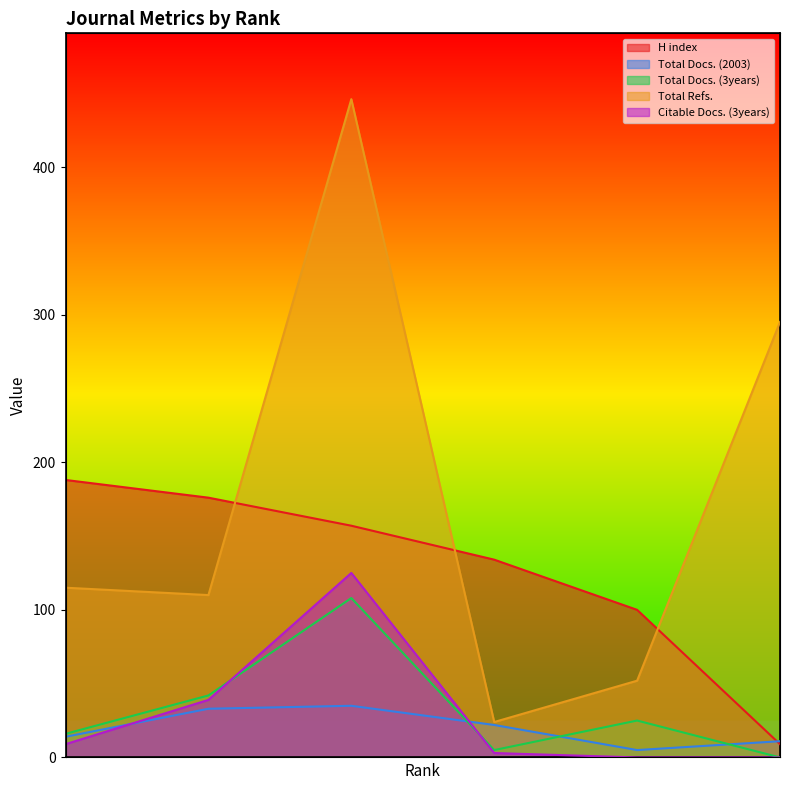

Reading left to right, list all the values displayed in this chart.

H index: 188	176	157	134	100	9
Total Docs. (2003): 14	33	35	22	5	11
Total Docs. (3years): 16	42	108	5	25	0
Total Refs.: 115	110	446	24	52	295
Citable Docs. (3years): 9	39	125	3	0	0